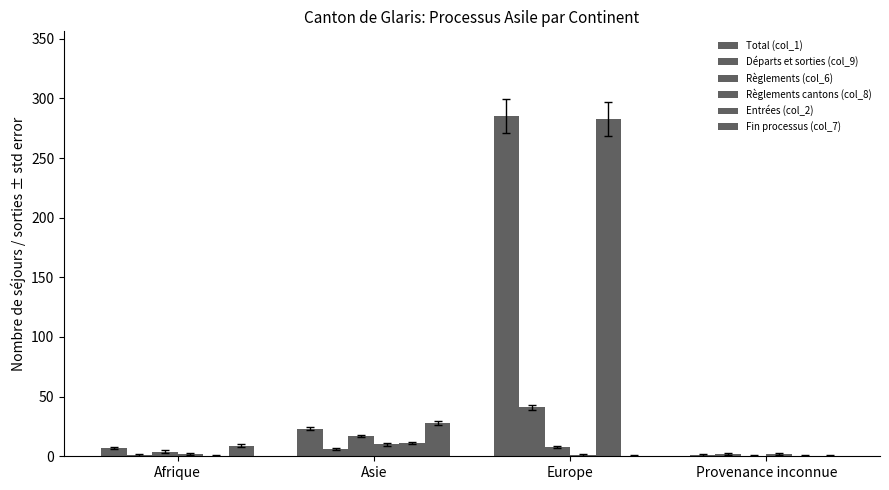

How many groups of bars are there?

4